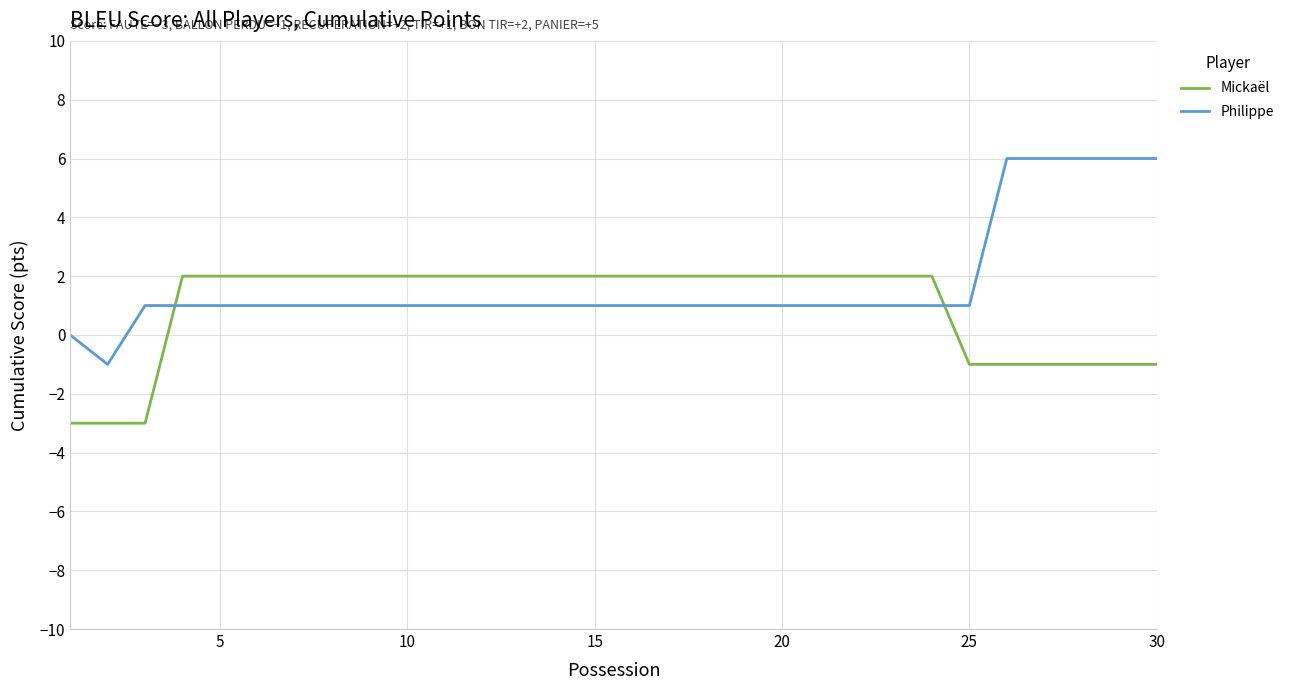

Which series has the largest total across all categories?

Philippe